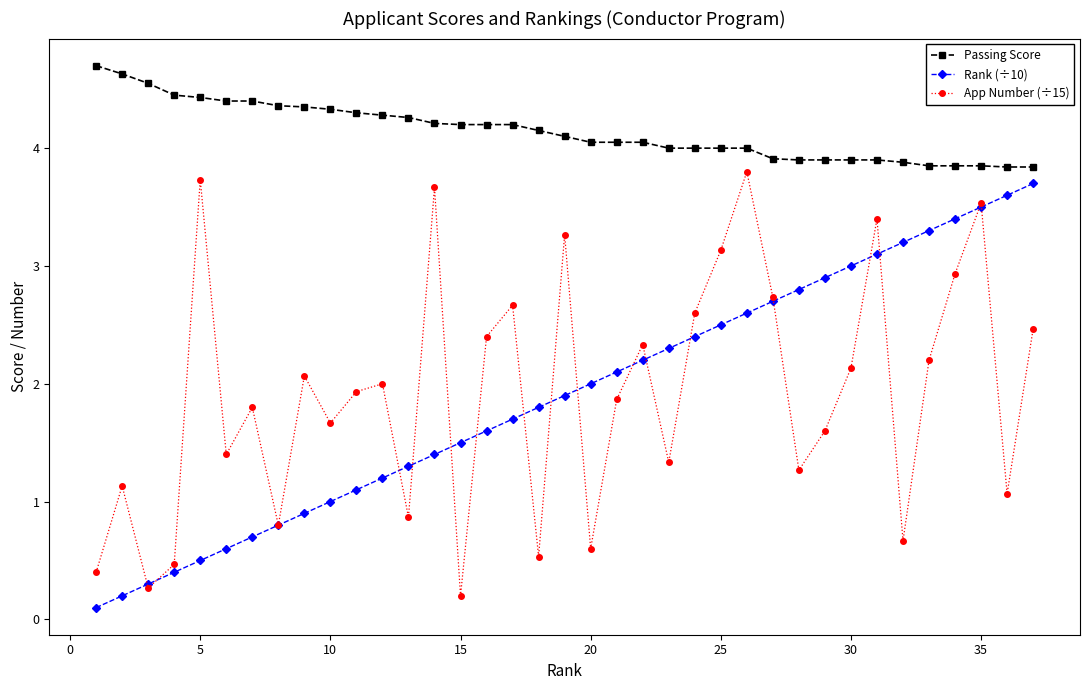

True or false: Passing Score and Rank (÷10) cross at least once.

False